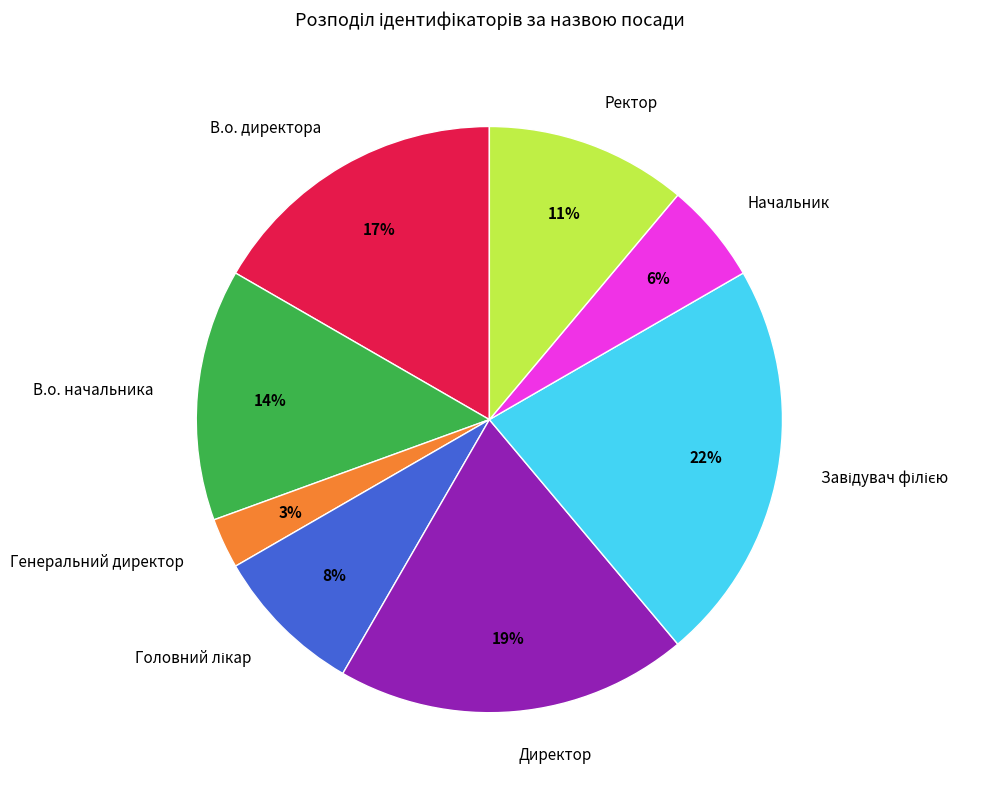

Count the number of slices in the pie.

8